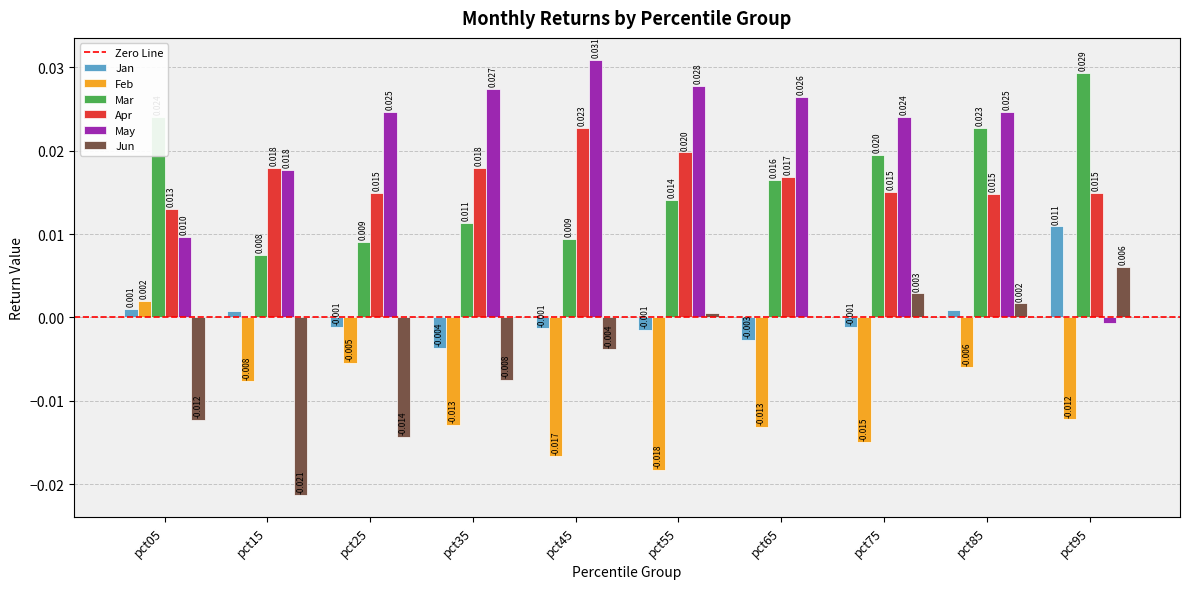

Which series changed the most between pct05 and pct35?

May